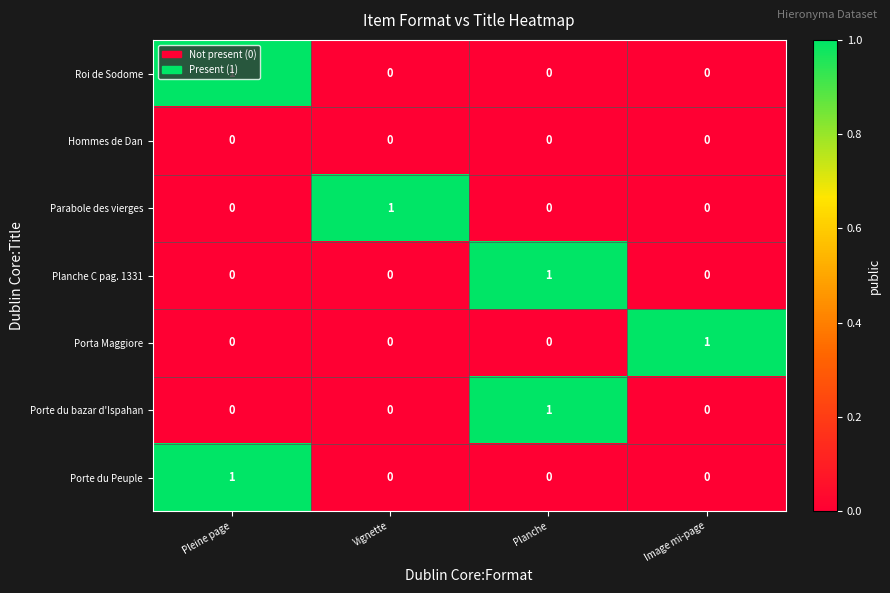

Count the Porta Maggiore values in the range 0 to 1.

4